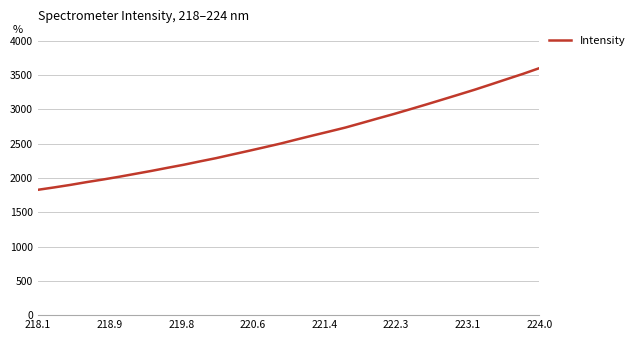

What is the minimum value shown in the chart?

1828.2